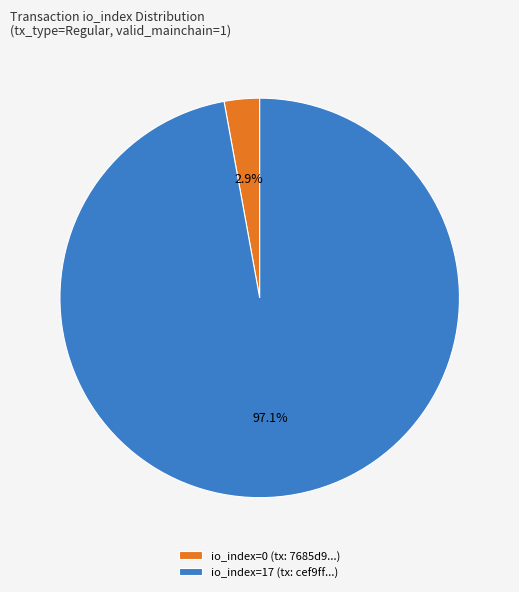

What is the largest slice in the pie chart?

io_index=17 (tx: cef9ff...)